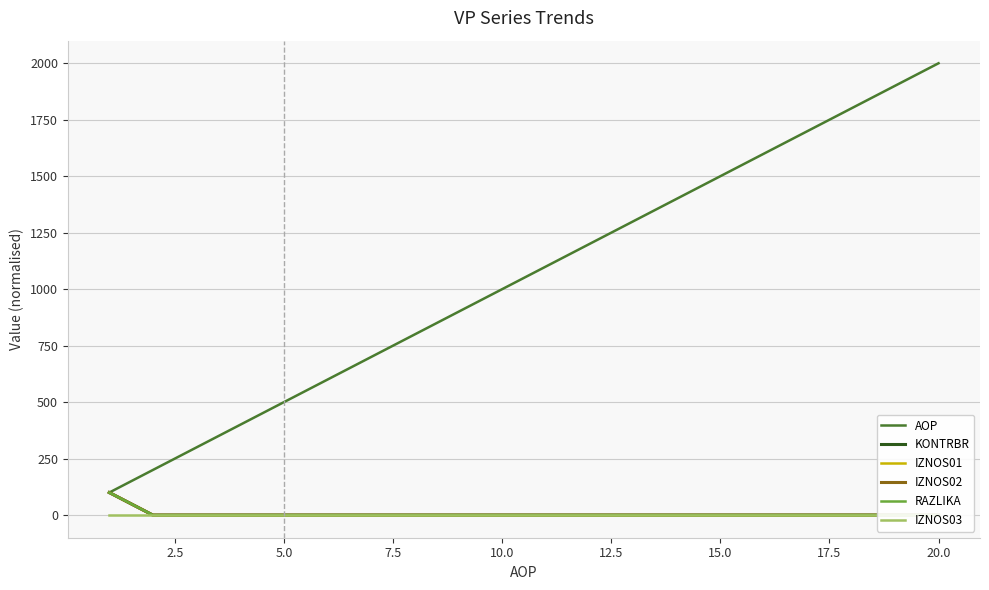

What is the lowest value of the AOP series?

100